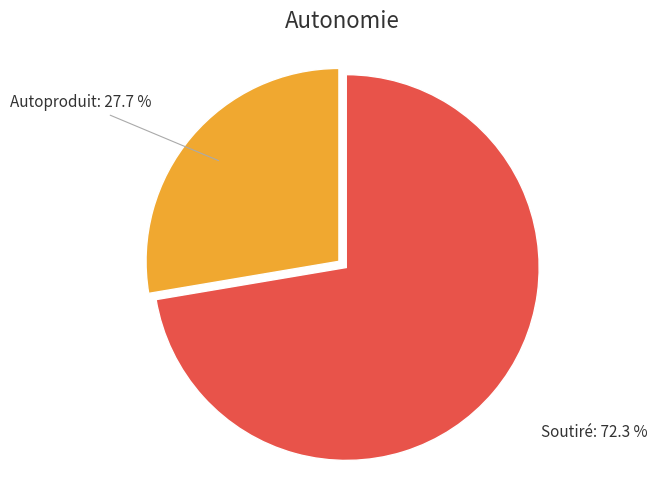

Do Autoproduit: 27.7 % and Soutiré: 72.3 % together represent more than half of the pie?

Yes